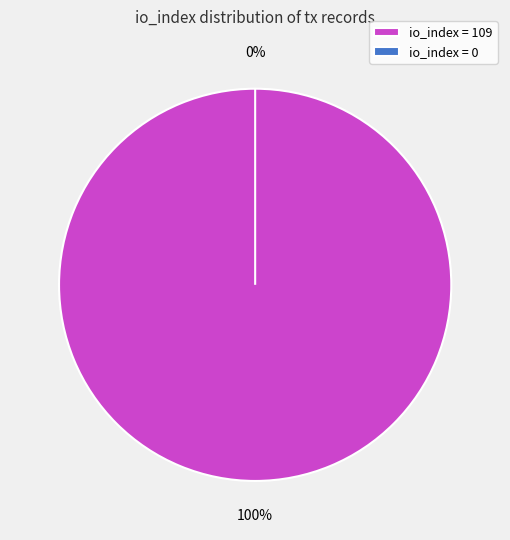

To the nearest percent, what is the combined percentage of io_index=0 and io_index=109?

100%